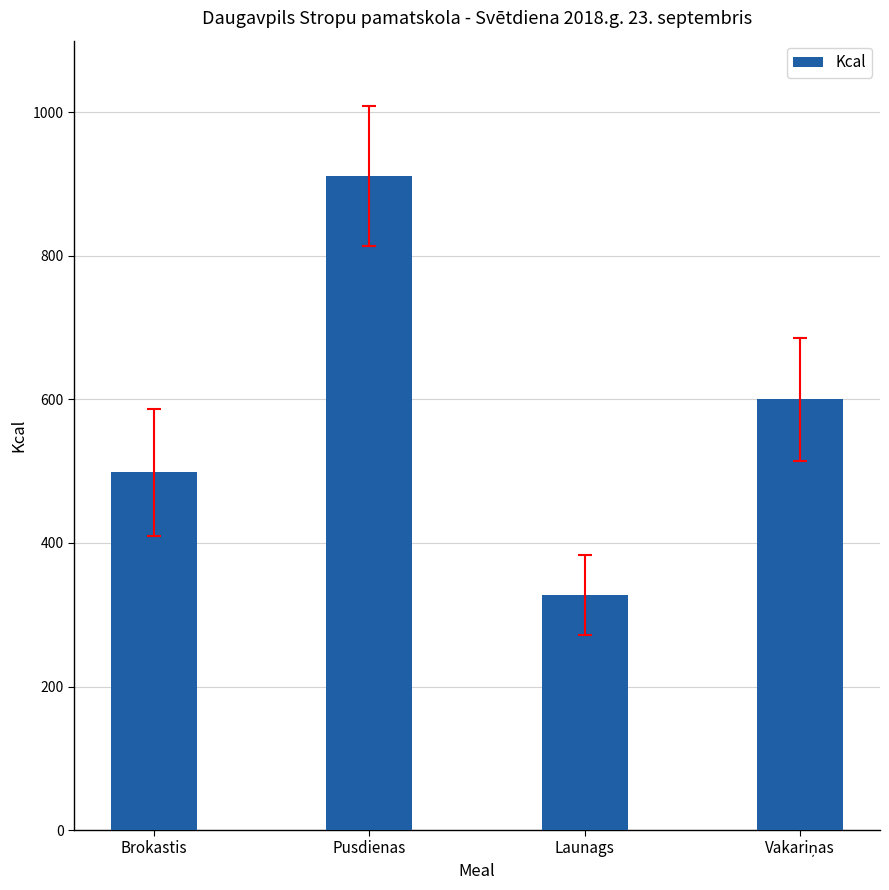

What is the smallest value displayed?

327.7